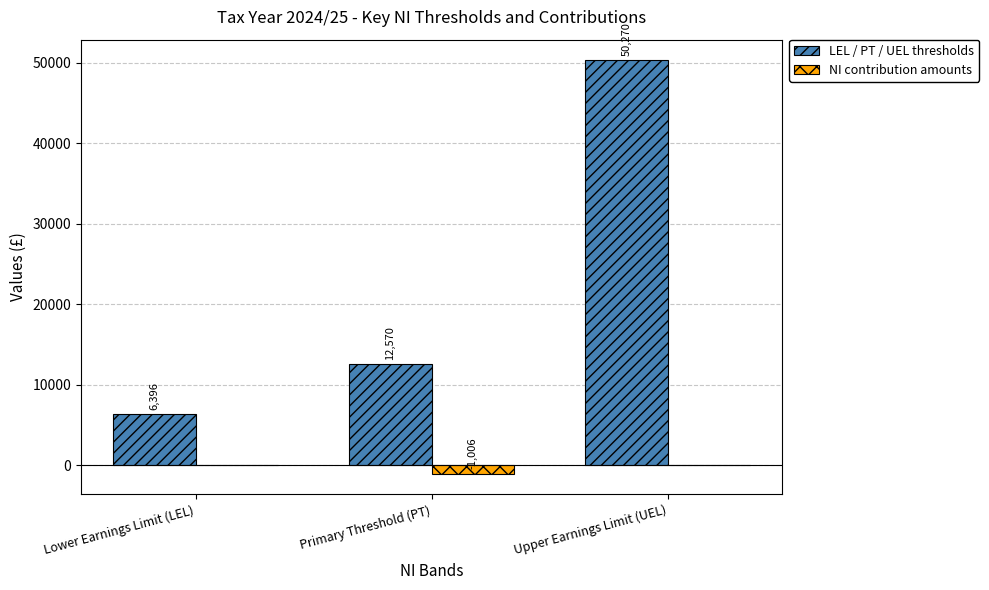

At which label is LEL / PT / UEL thresholds closest to 28333?

Primary Threshold (PT)